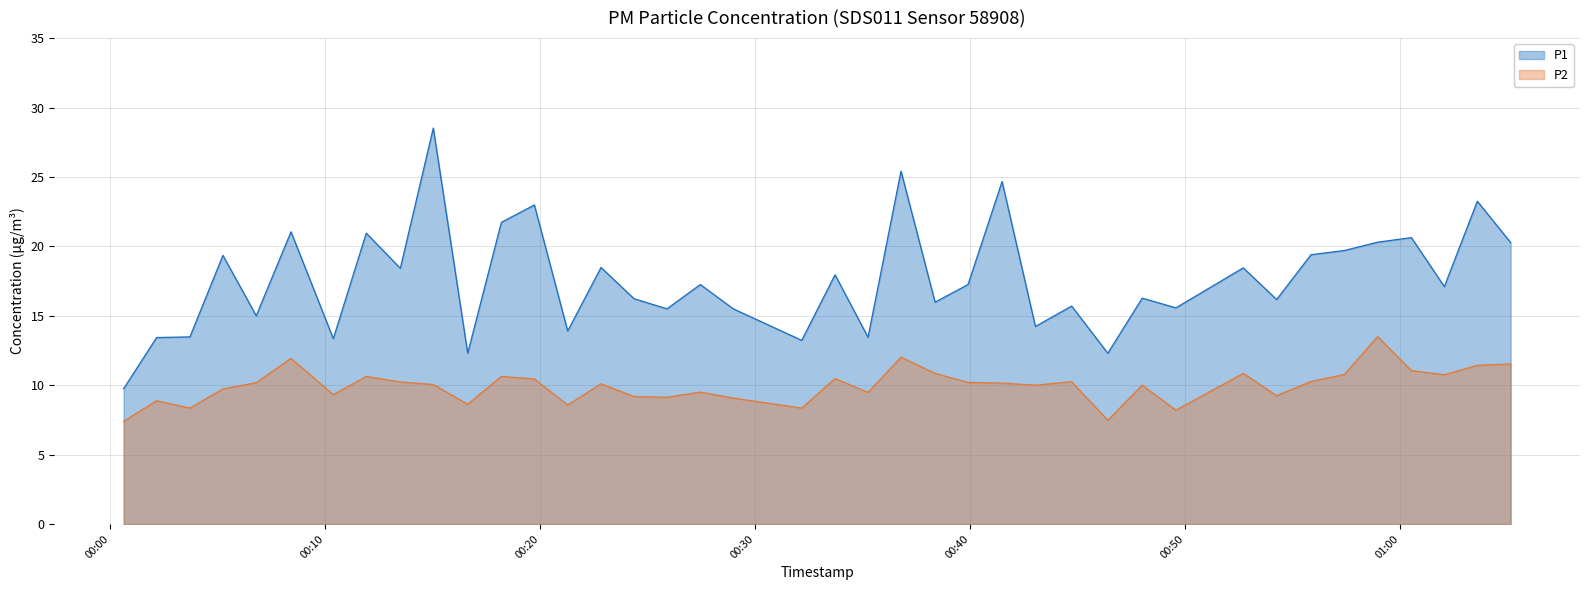

What is the difference between the maximum and minimum values in the P2 series?

6.1